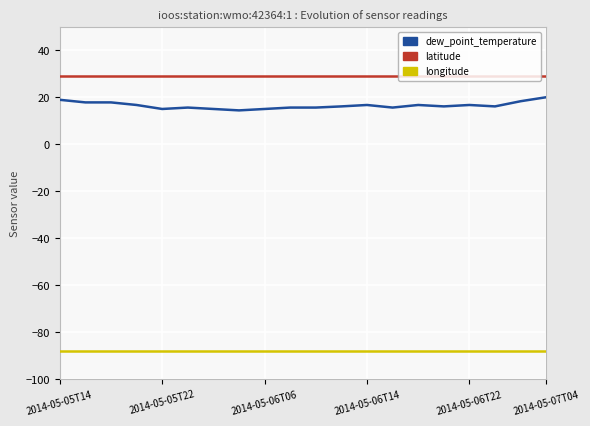

Is it true that longitude equals -40.5 at 2014-05-05T22?

False